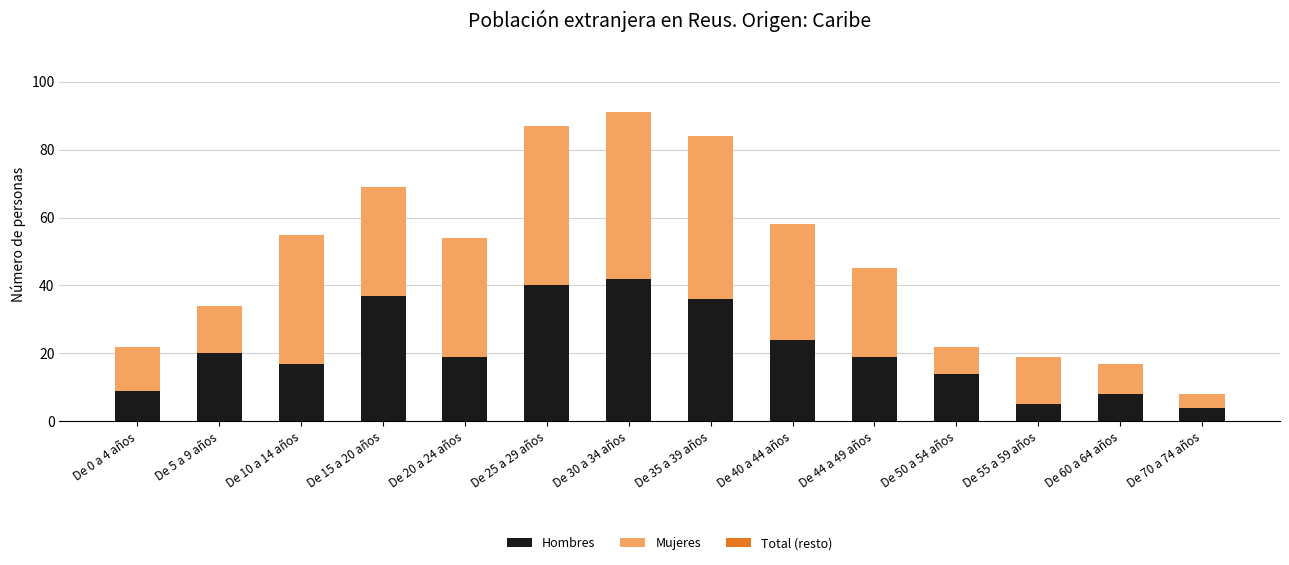

Reading right to left, list the values for the Hombres series.

4	8	5	14	19	24	36	42	40	19	37	17	20	9